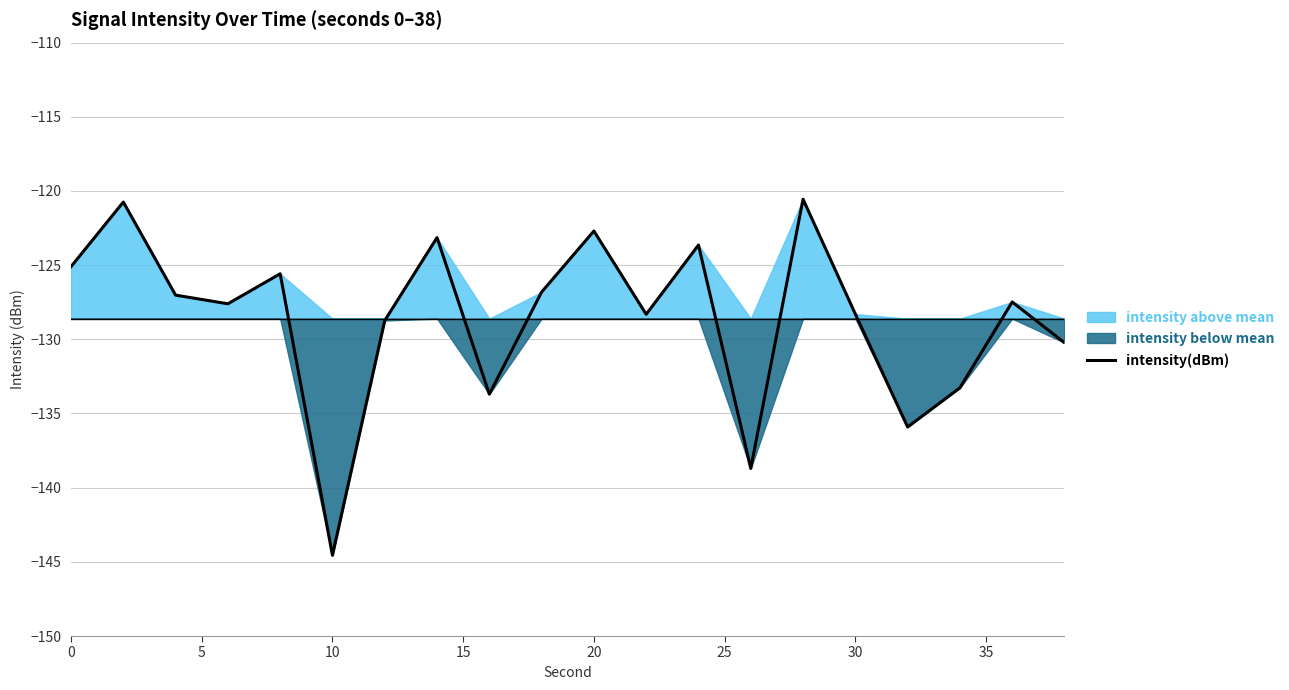

What is the lowest value of the intensity(dBm) series?

-144.6